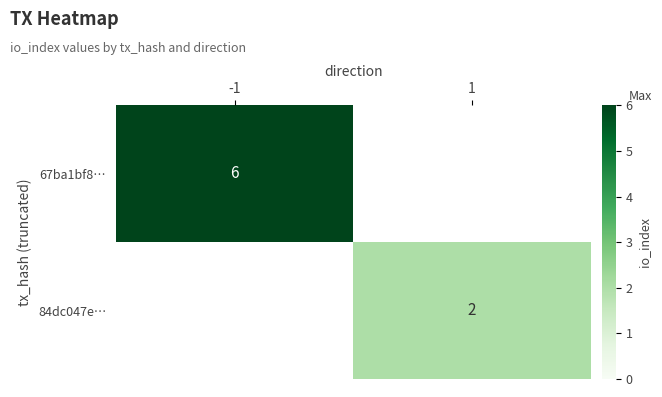

Is it true that 67ba1bf8… equals 6 at -1?

True